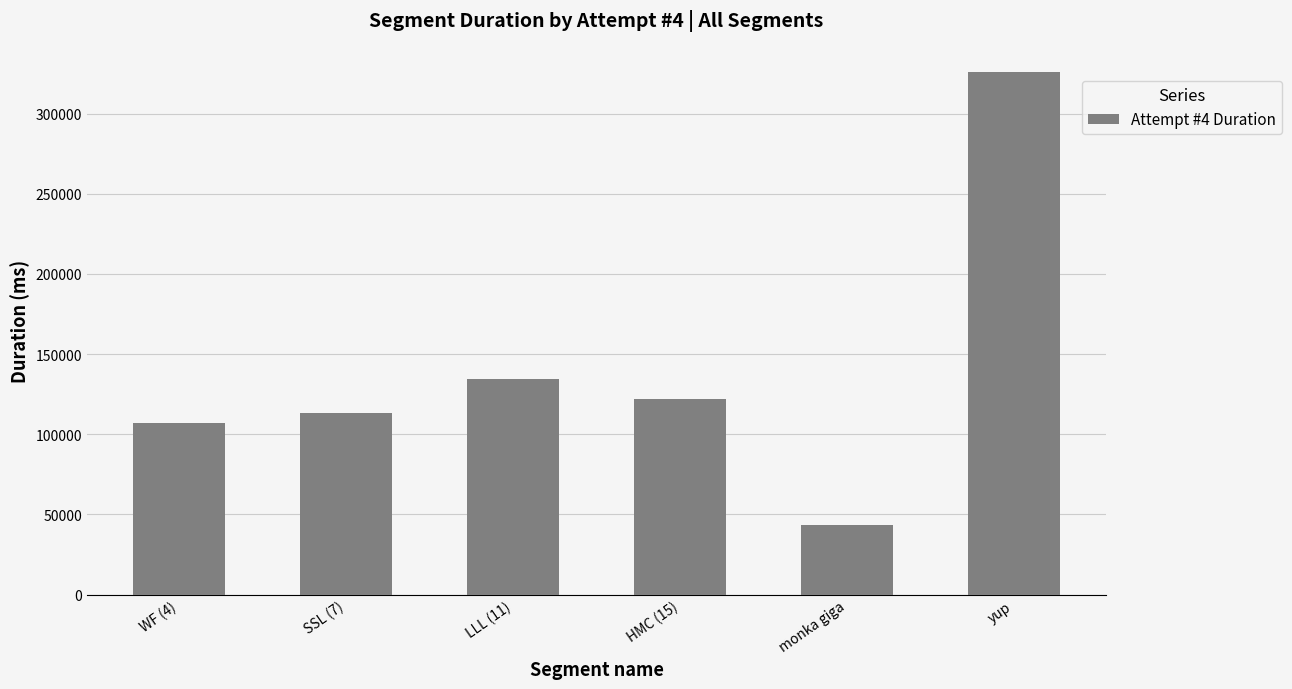

Count the number of data series in this chart.

1